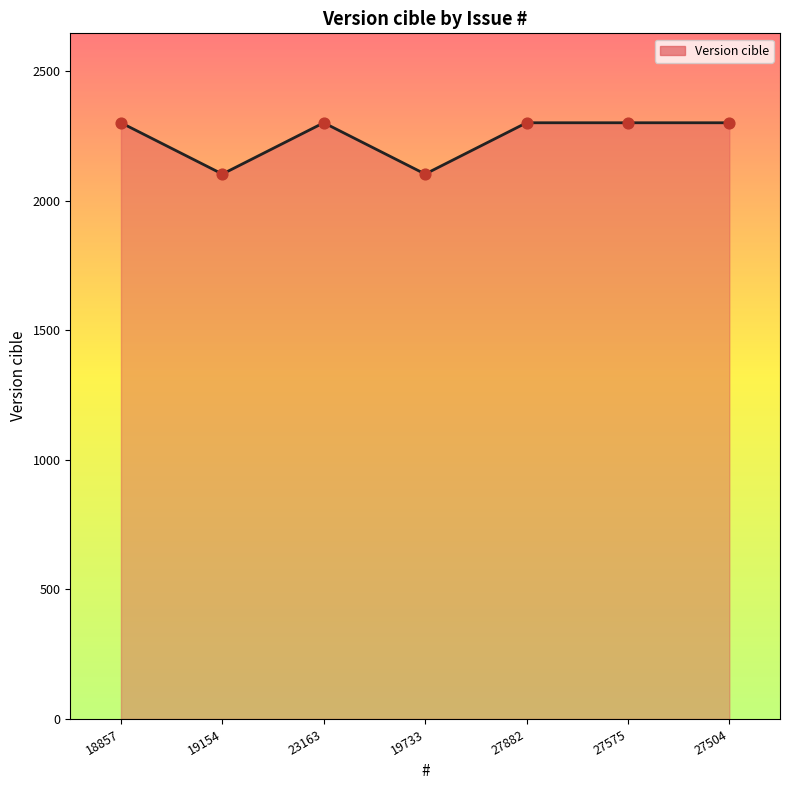

What is the ratio of the value at 19733 to the value at 23163?

0.9